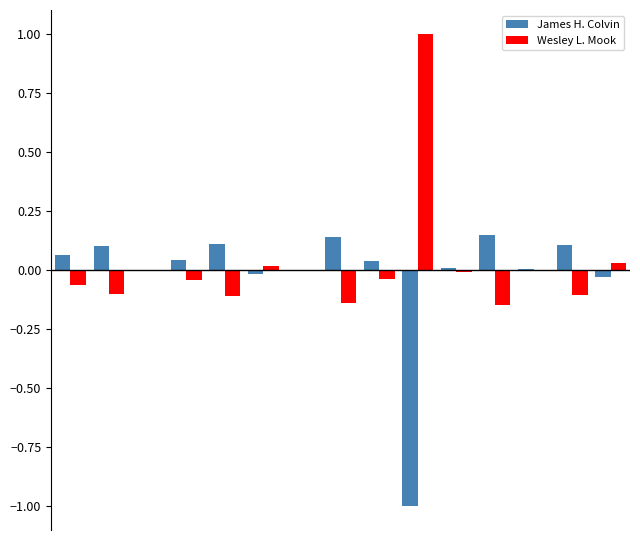

What is the sum of all James H. Colvin values?

-0.3